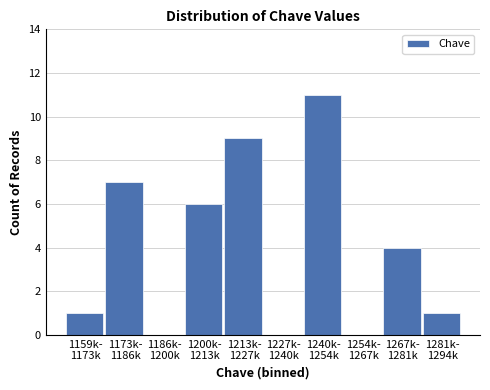

What is the greatest value displayed?

11